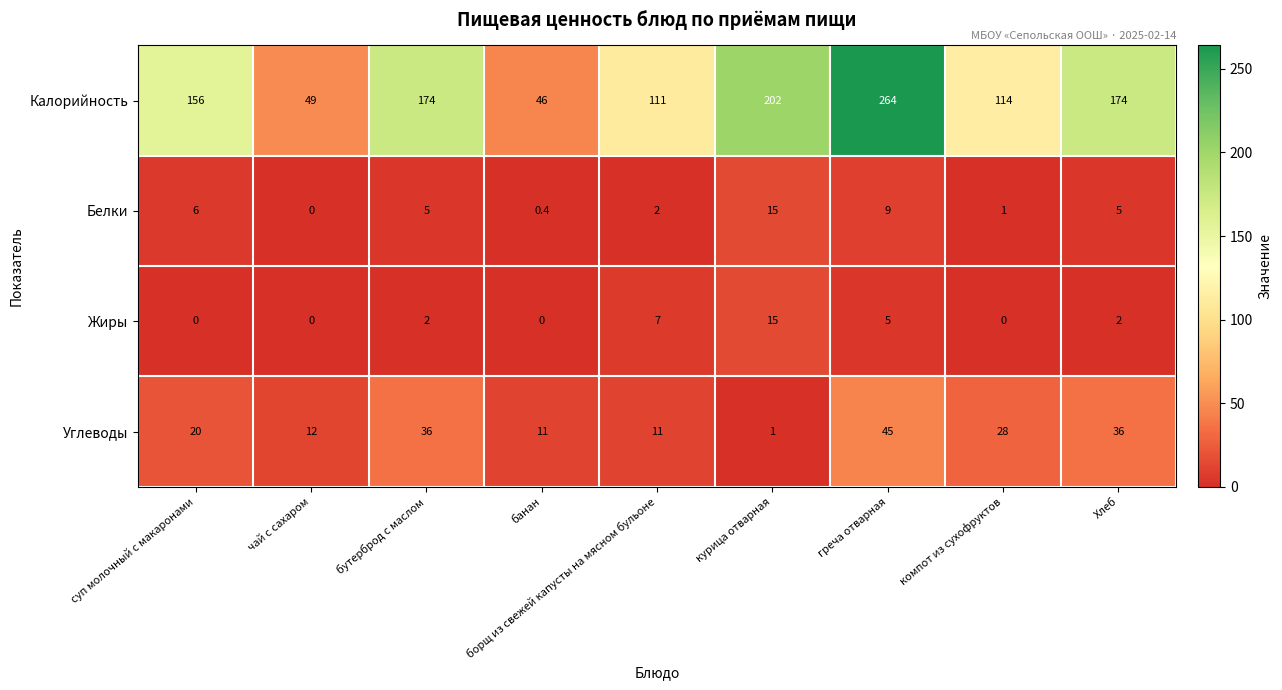

Which series has the largest total across all categories?

Калорийность